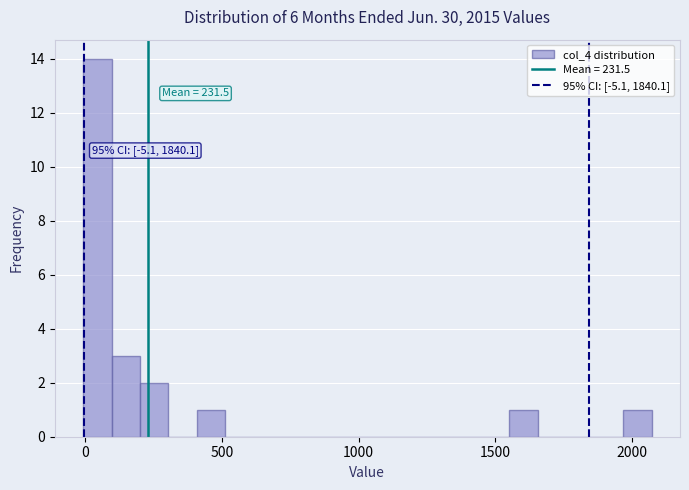

Read against the x-axis, roughly where is the centre of the tallest bar?

50